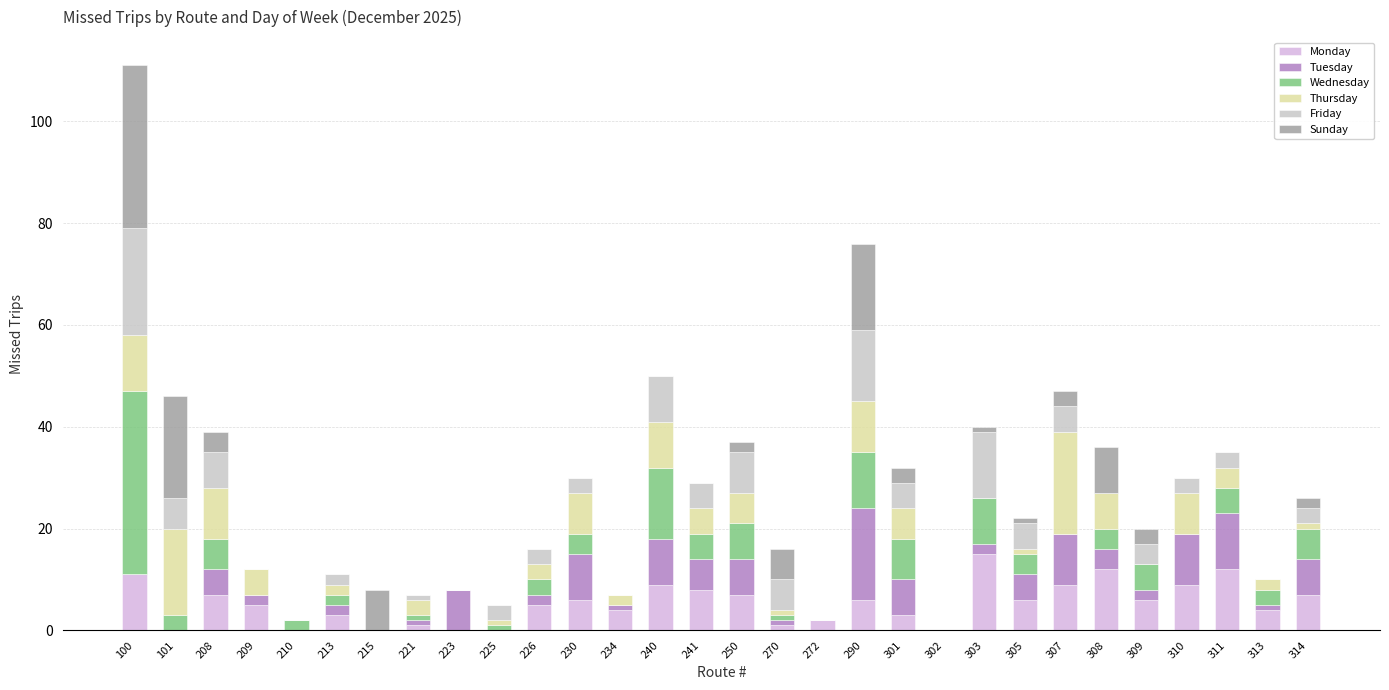

Which series changed the most between 210 and 309?

Monday